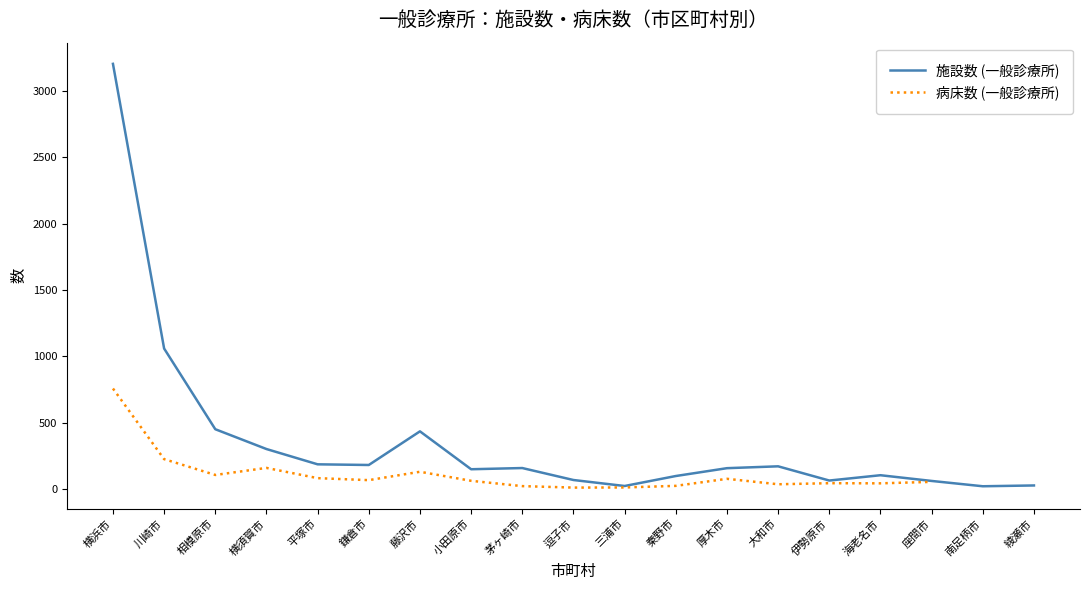

At which category does 病床数 (一般診療所) reach its first local valley?

相模原市